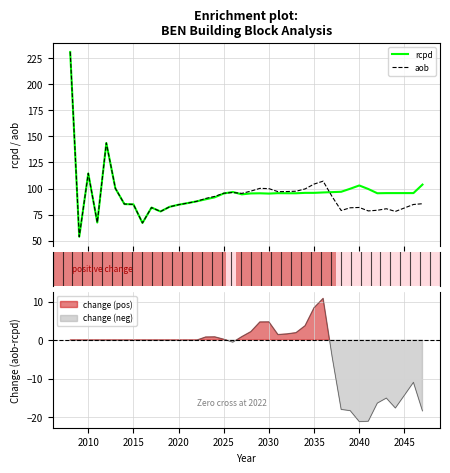

Which label corresponds to the smallest value in the chart?

2010